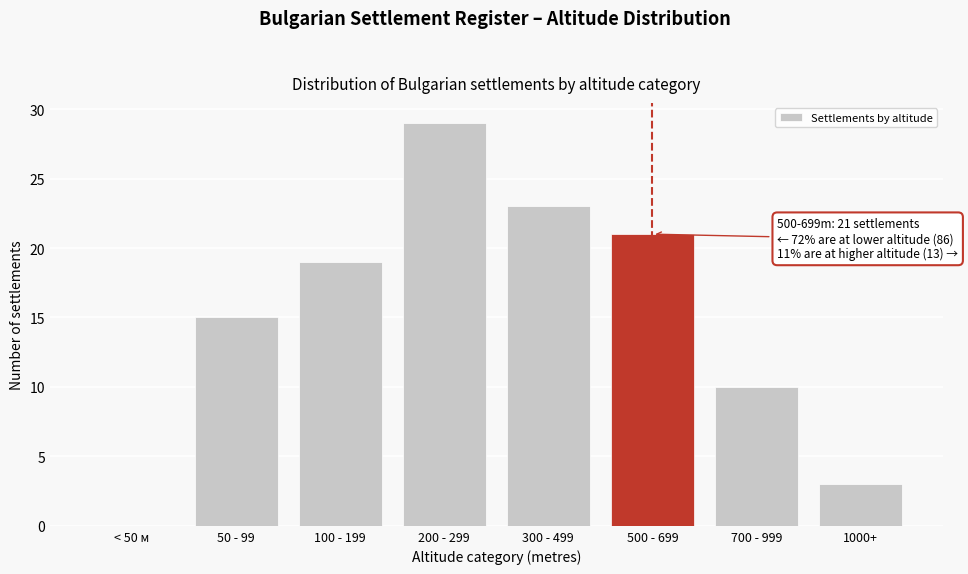

Reading left to right, list all the values displayed in this chart.

< 50 м=0	50 - 99=15	100 - 199=19	200 - 299=29	300 - 499=23	500 - 699=21	700 - 999=10	1000+=3